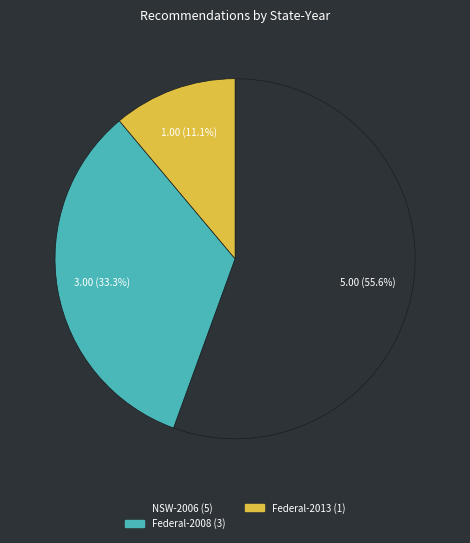

Does any single category account for the majority?

Yes